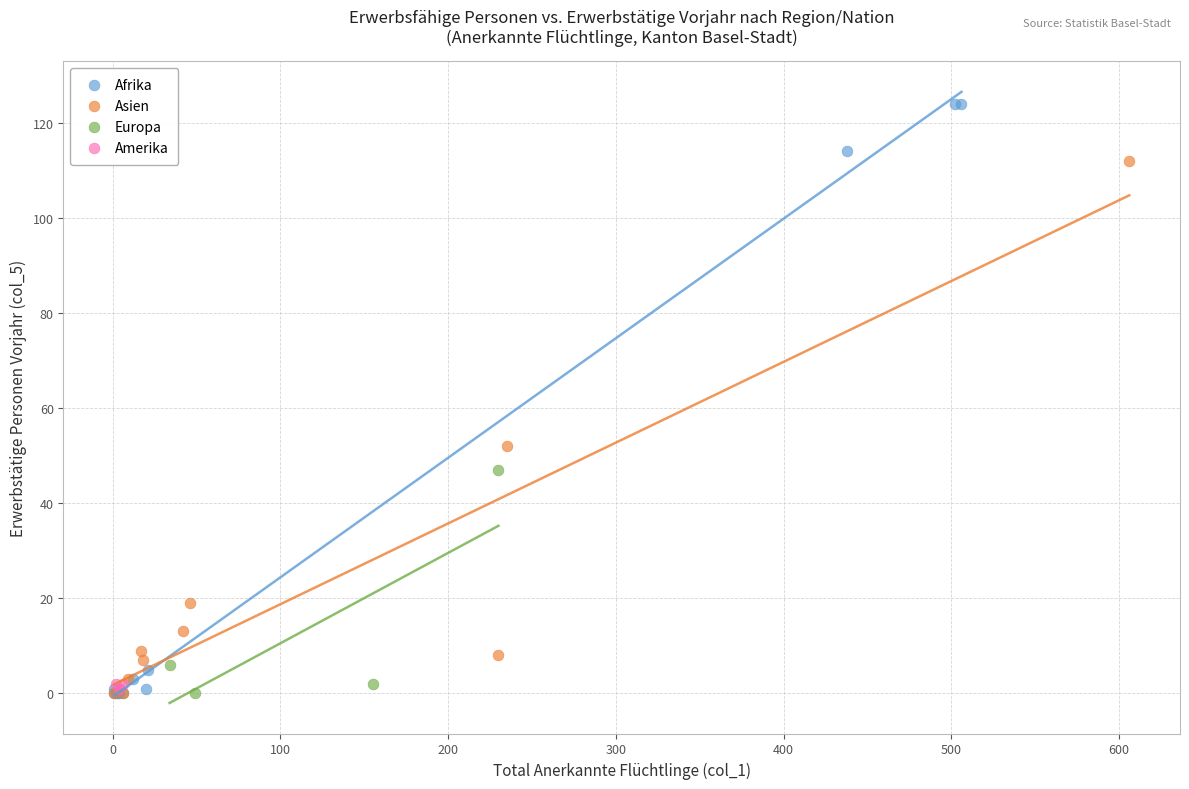

What are all the series names shown in the legend?

Afrika, Asien, Europa, Amerika